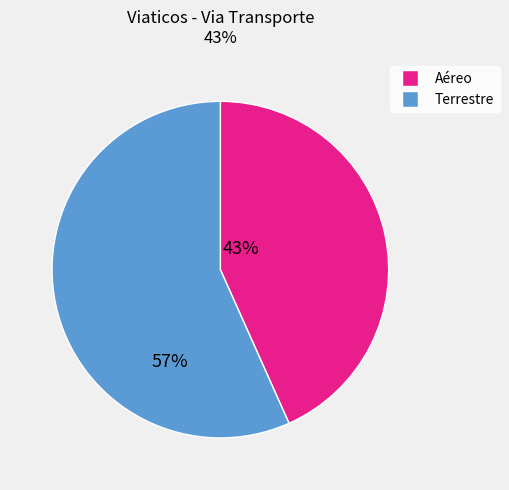

Is it true that Aéreo is 58% of the pie?

False